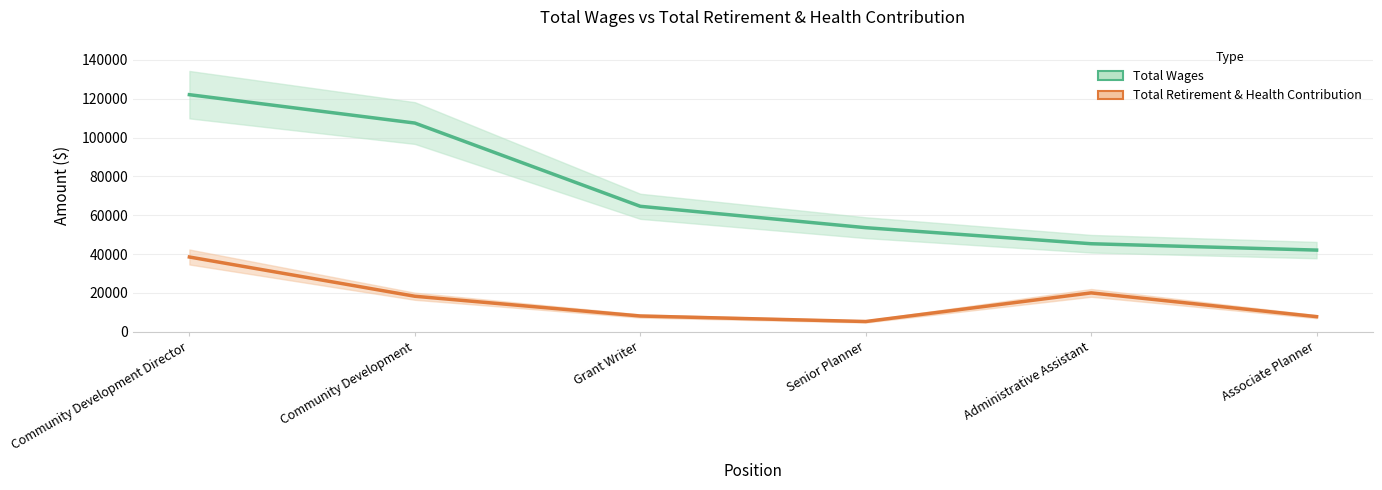

The value of Total Wages at Associate Planner is 17829. True or false?

False